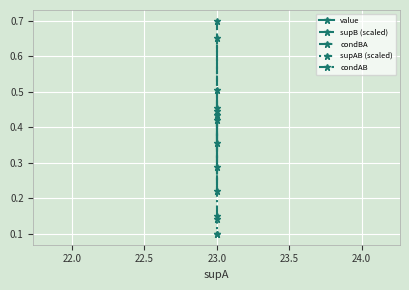

What is the average value of the value series?

0.4